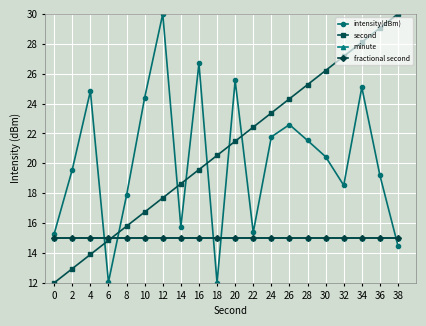

Which series has the largest range (max minus min)?

intensity(dBm)